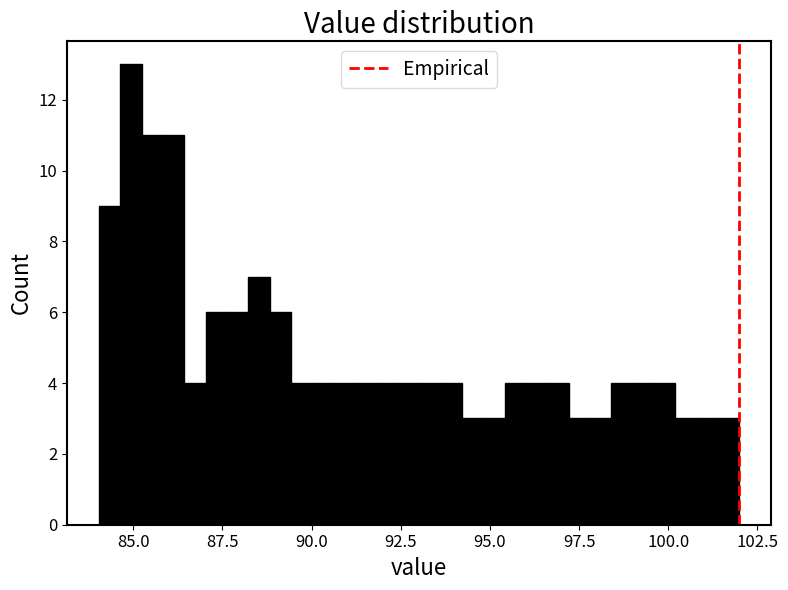

Read against the x-axis, roughly where is the centre of the tallest bar?

85.0